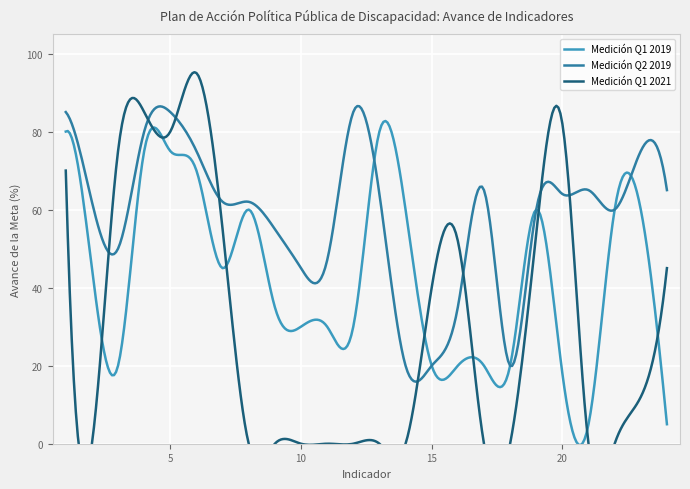

At 10, list the series in order from largest to smallest.

Medicion Q2 2019, Medicion Q1 2019, Medicion Q1 2021